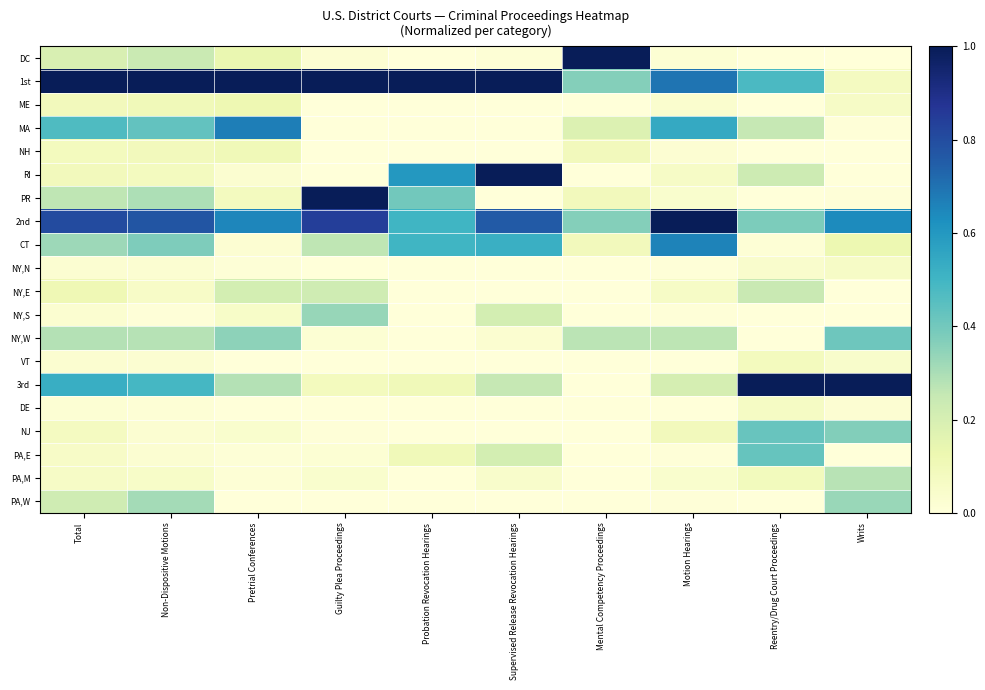

What is the total value across all series at Total?

4.8